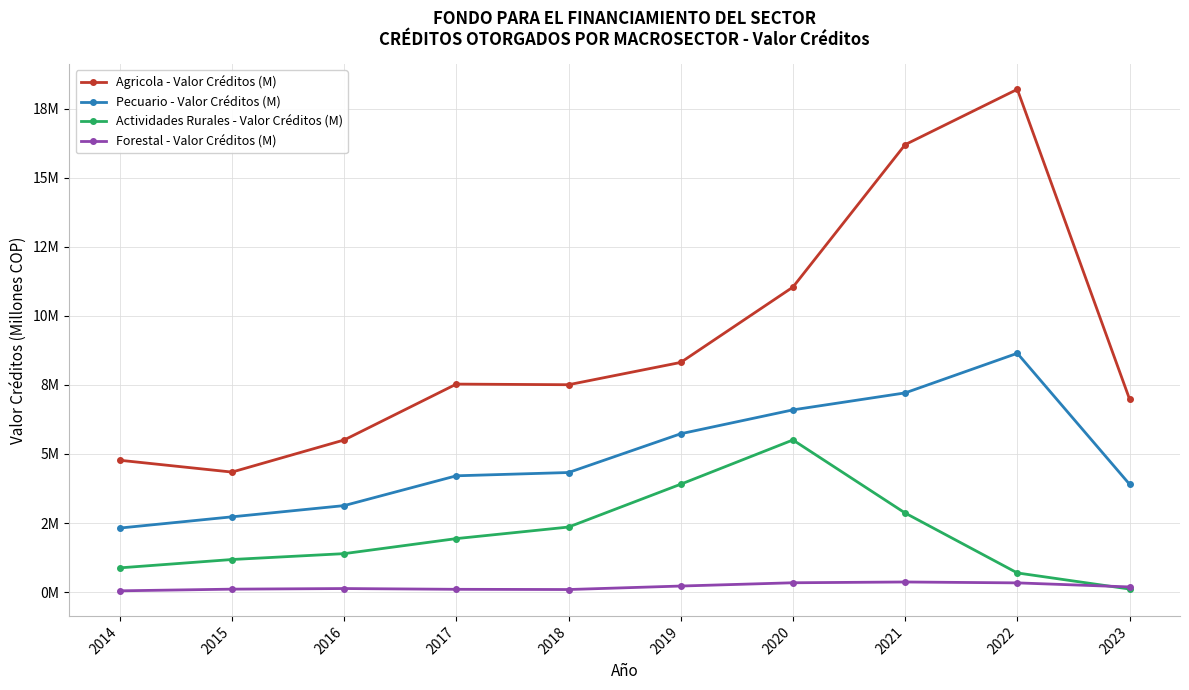

Does the chart have visible grid lines?

Yes